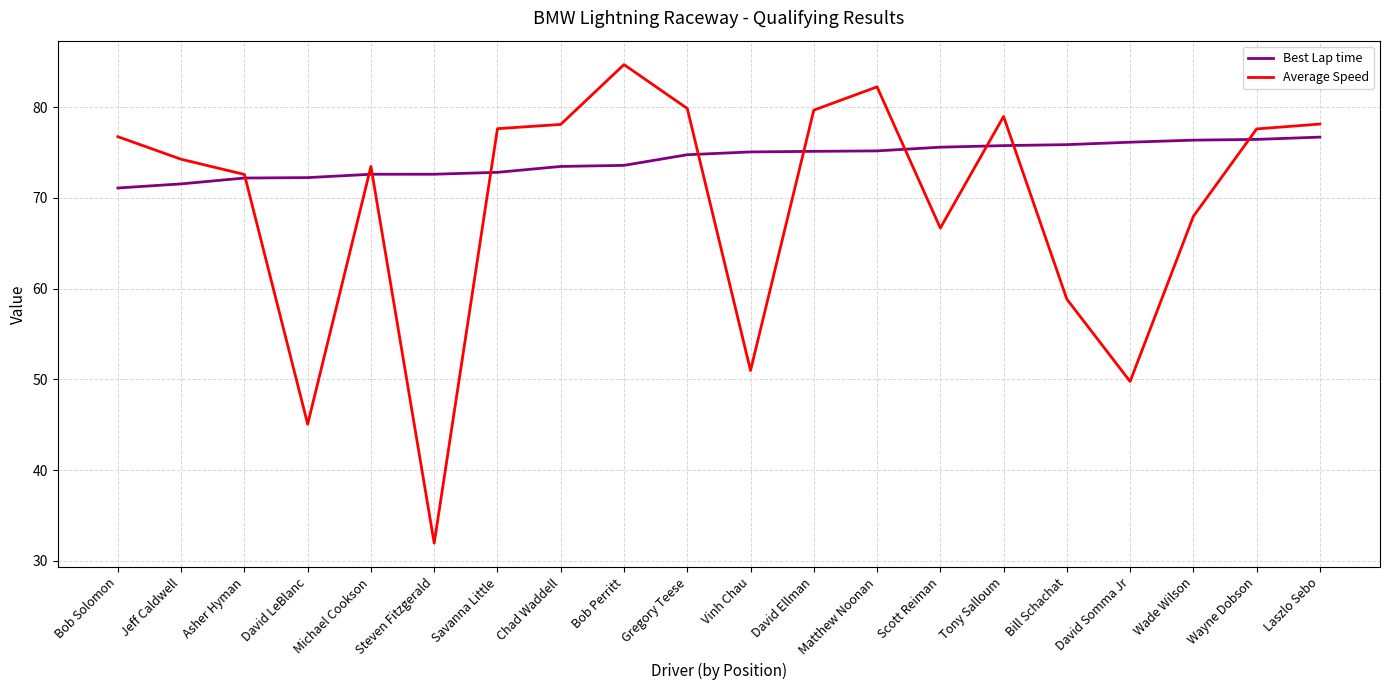

How many lines are shown in the chart?

2